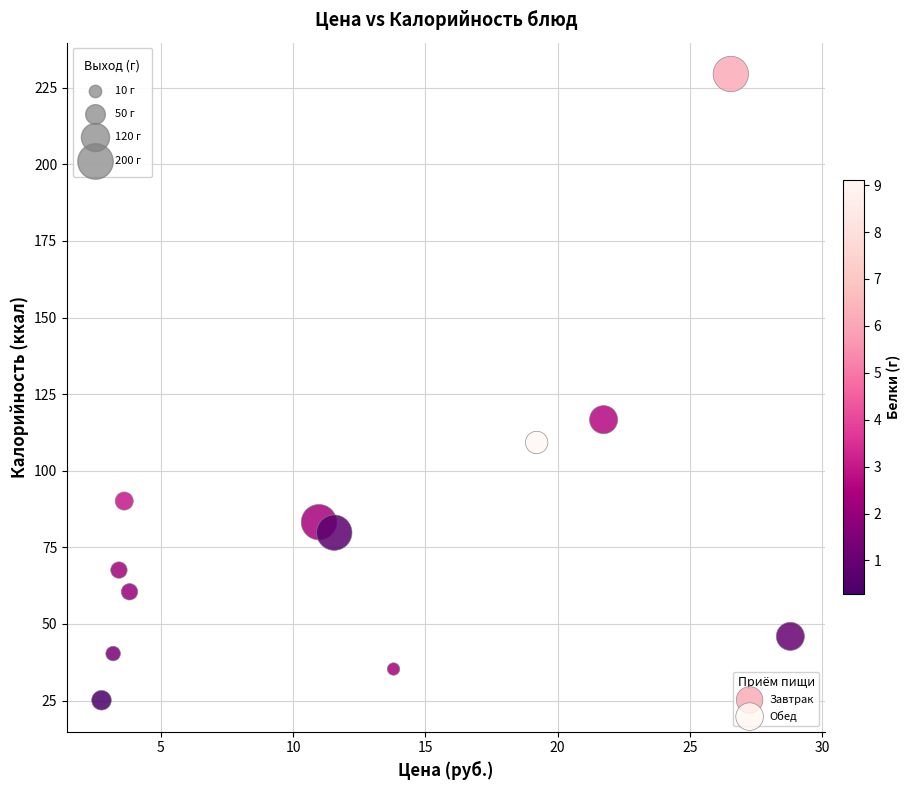

Which series has the largest Y range (max minus min)?

Завтрак